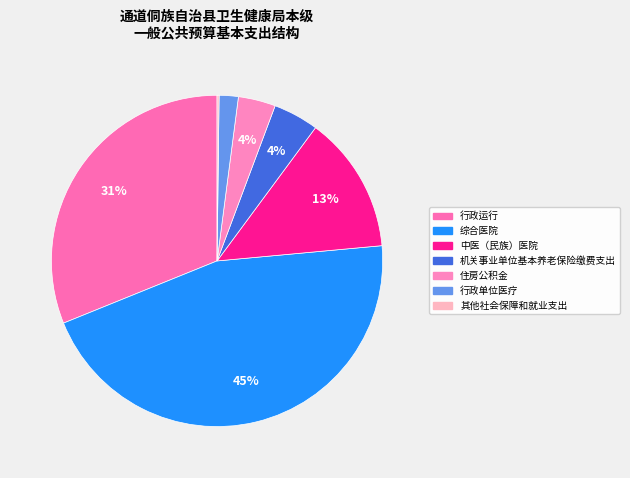

The 其他社会保障和就业支出 slice represents 0% of the pie. True or false?

True